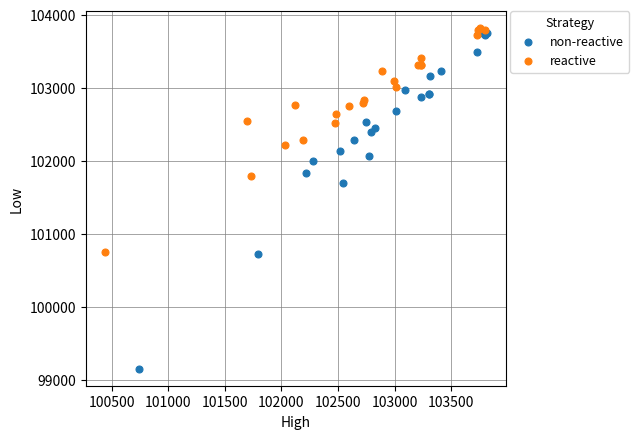

Which series reaches the minimum Y coordinate?

non-reactive